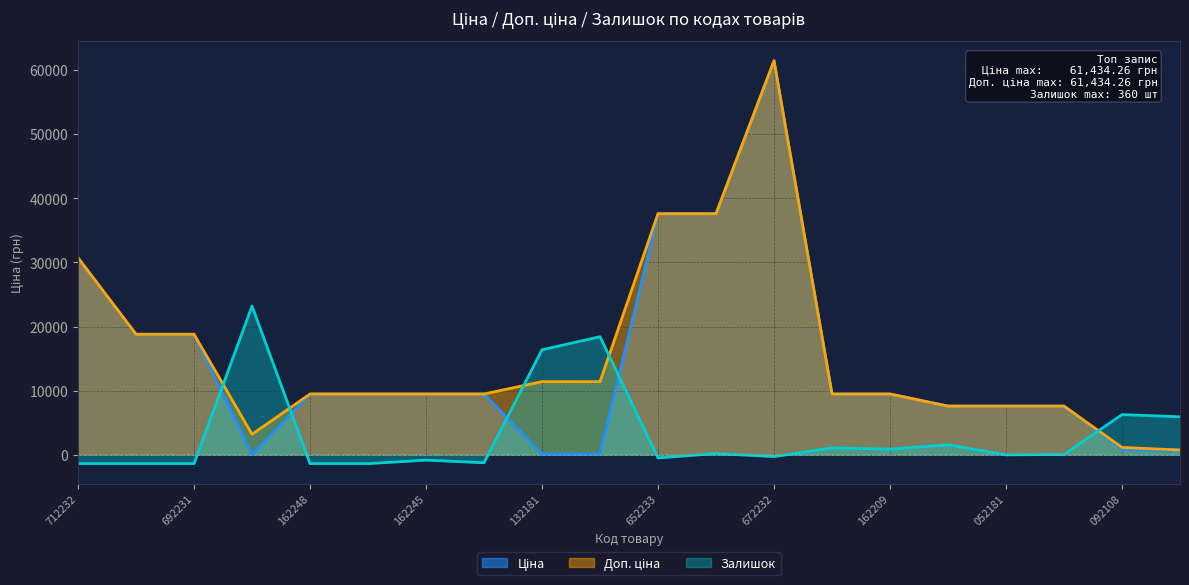

What is the difference between the maximum and minimum values in the Доп. ціна series?

60687.3